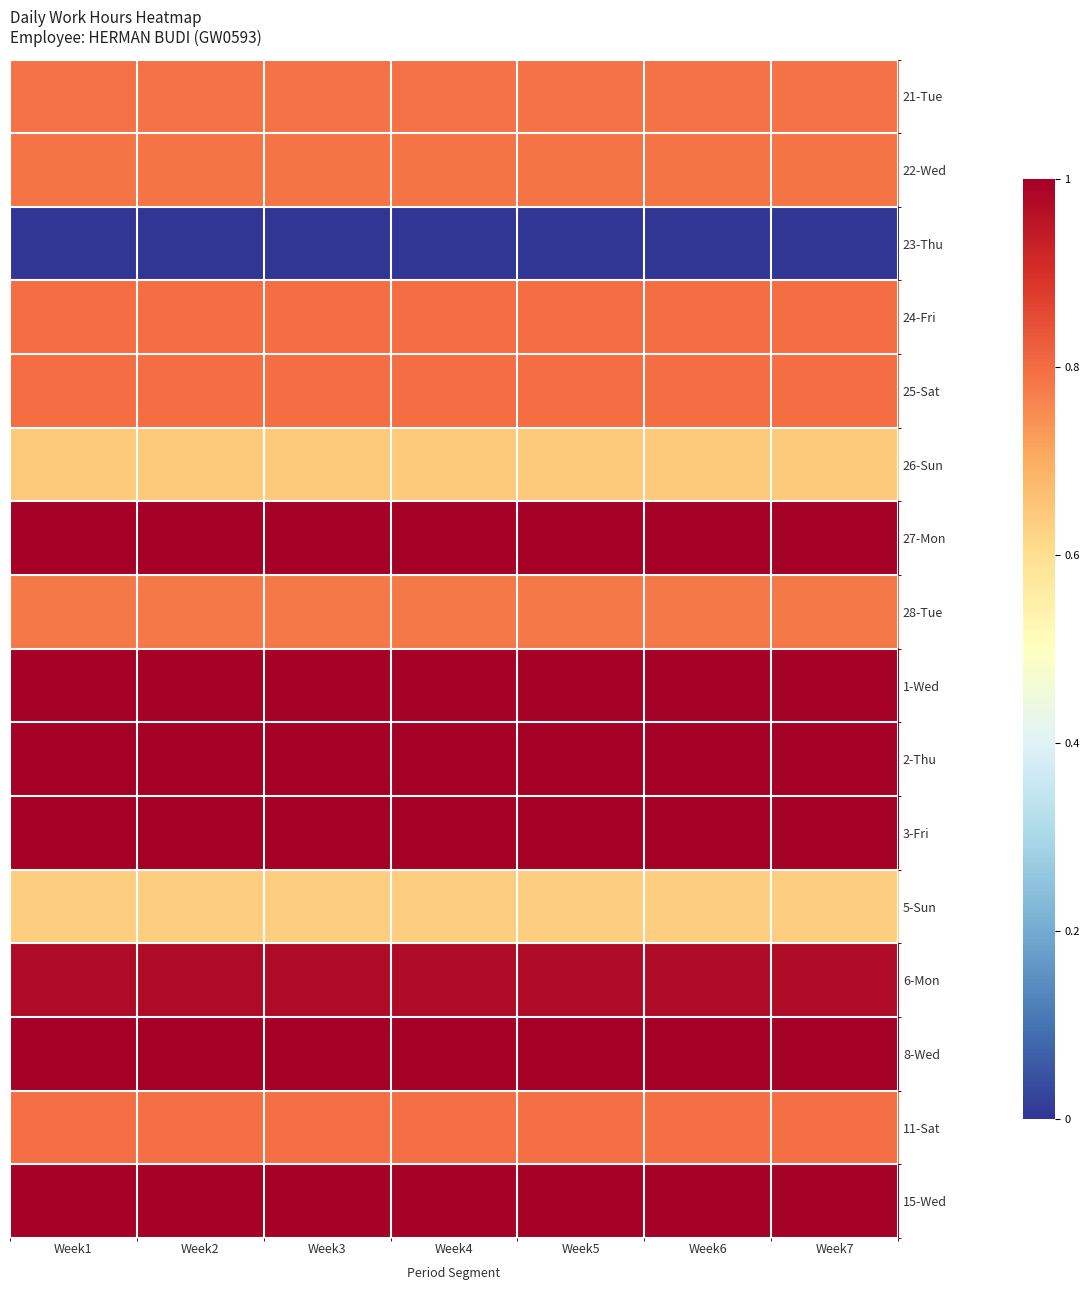

Which has a higher value, Week6 or Week5?

Week6